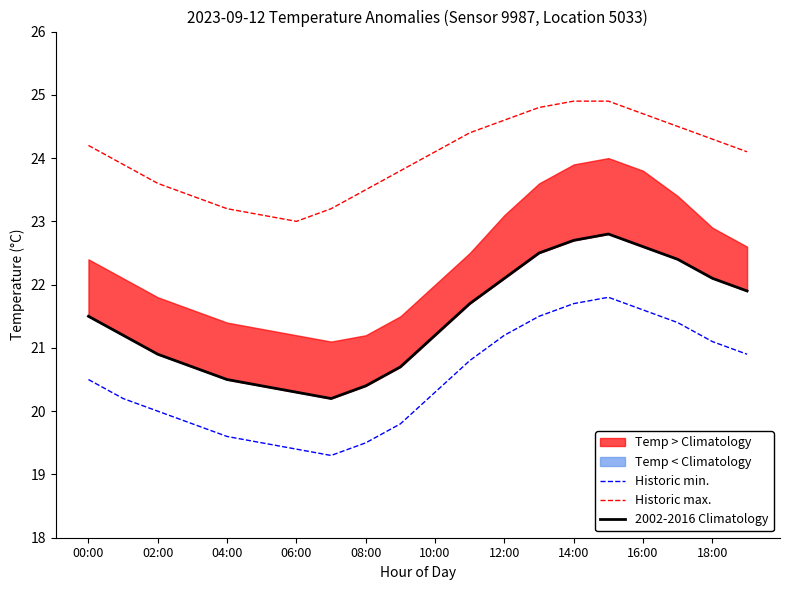

True or false: 2002-2016 Climatology and Historic max. intersect in this chart.

False